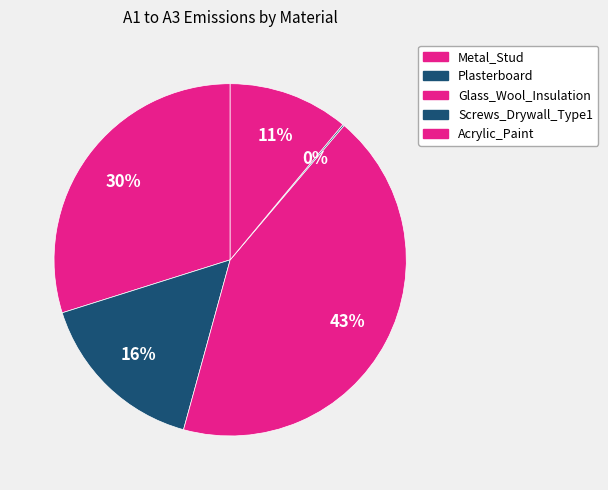

Does Glass_Wool_Insulation represent more than half of the total?

No